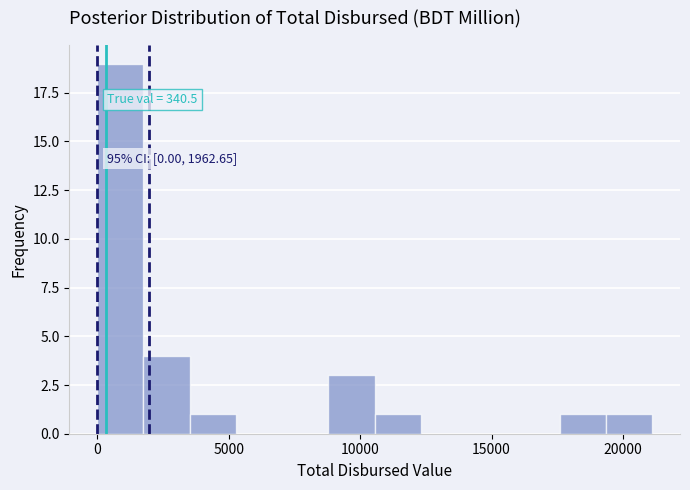

Read against the x-axis, roughly where is the centre of the tallest bar?

1000